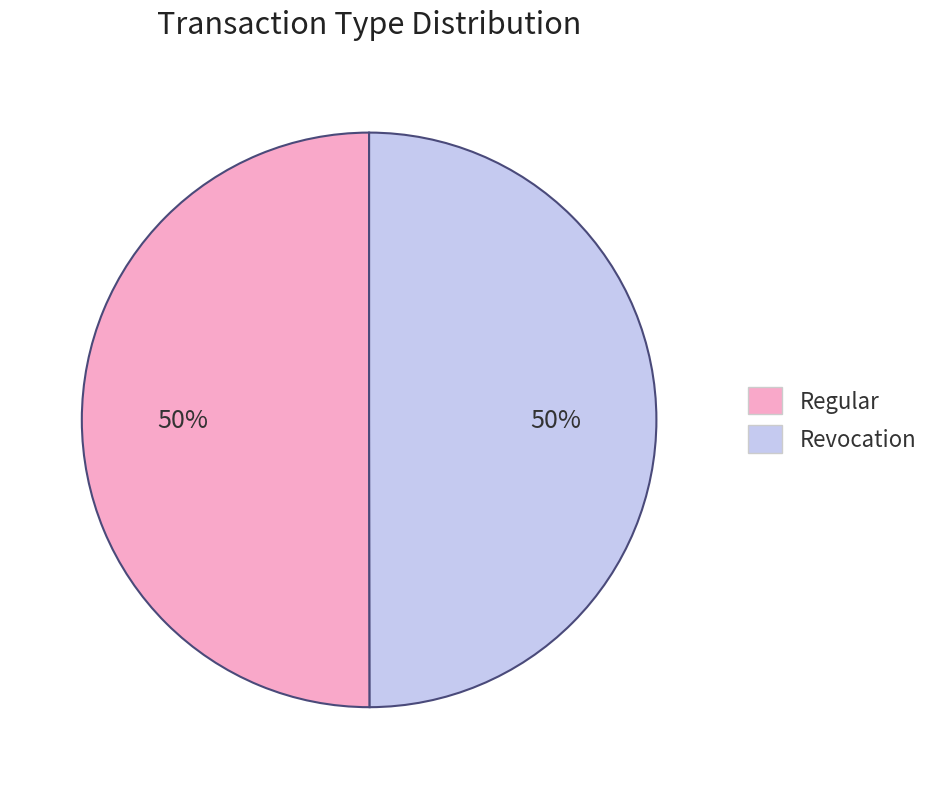

To the nearest percent, what portion does Regular represent?

50%